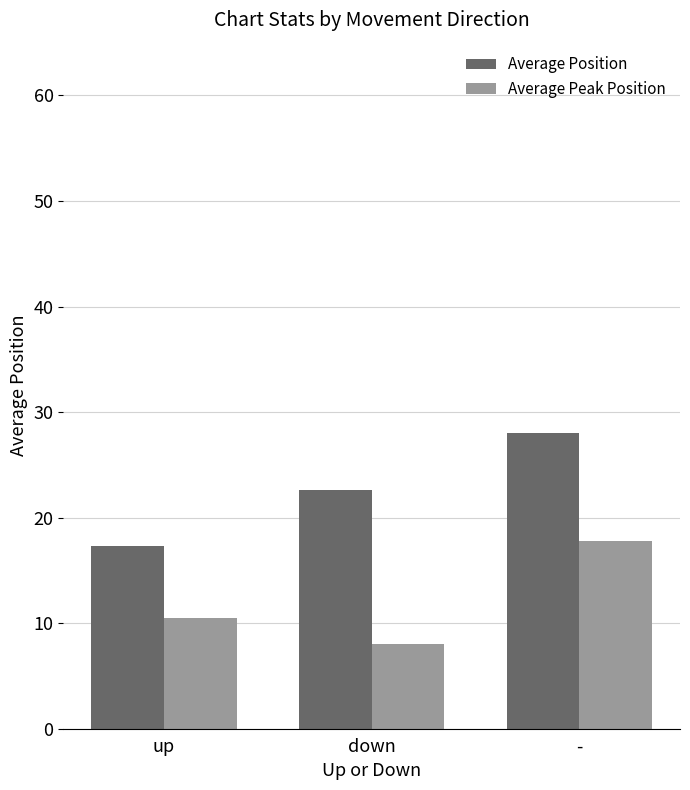

What is the greatest value displayed?

28.0